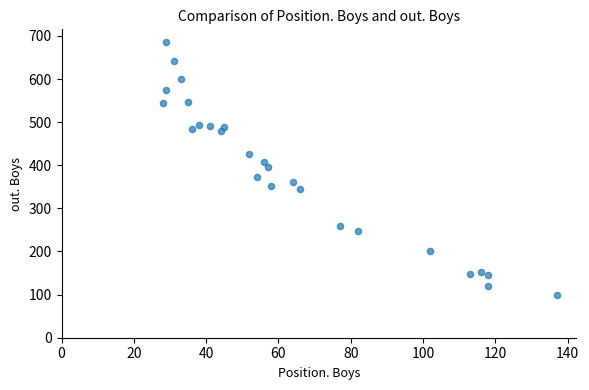

What is the range of Y values (max minus min)?

586